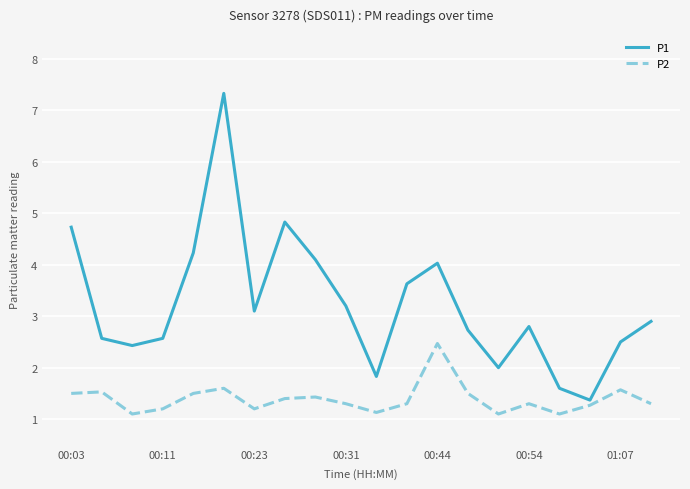

What is the minimum value shown in the chart?

1.1